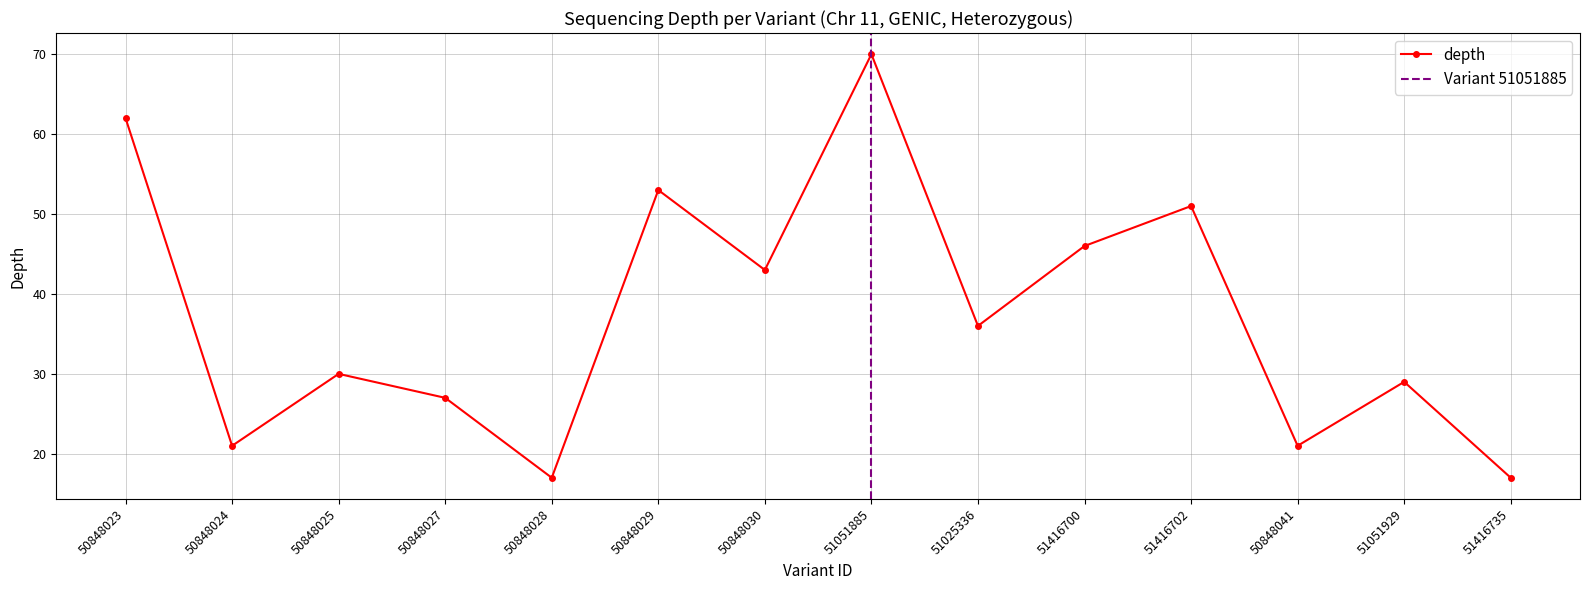

Where is the data nearest to the value 43?

50848030